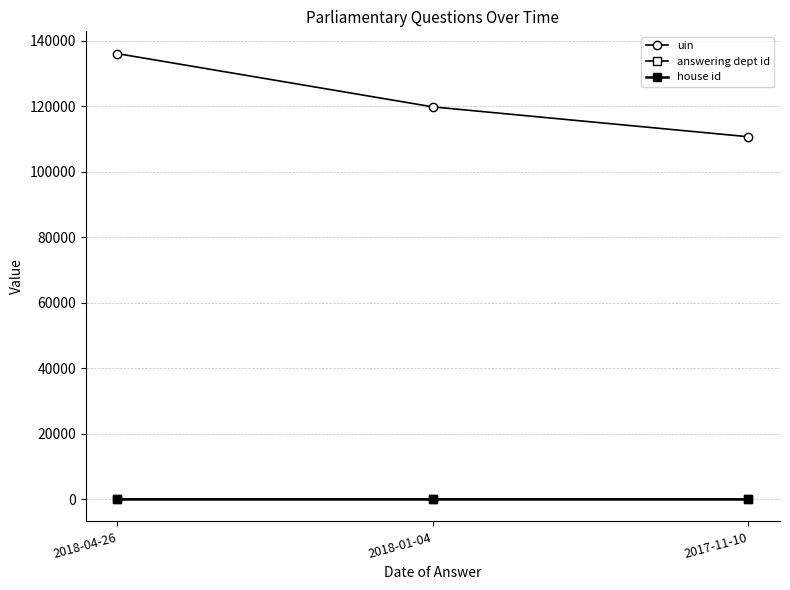

The answering dept id series shows 33 at 2018-04-26. True or false?

False